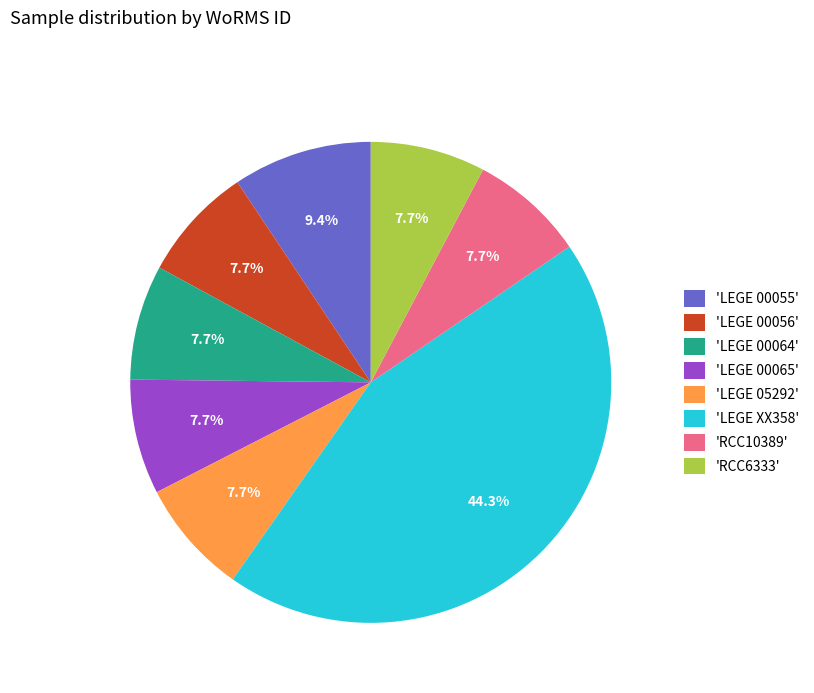

Between 'LEGE 00064' and 'LEGE XX358', which is larger?

'LEGE XX358'